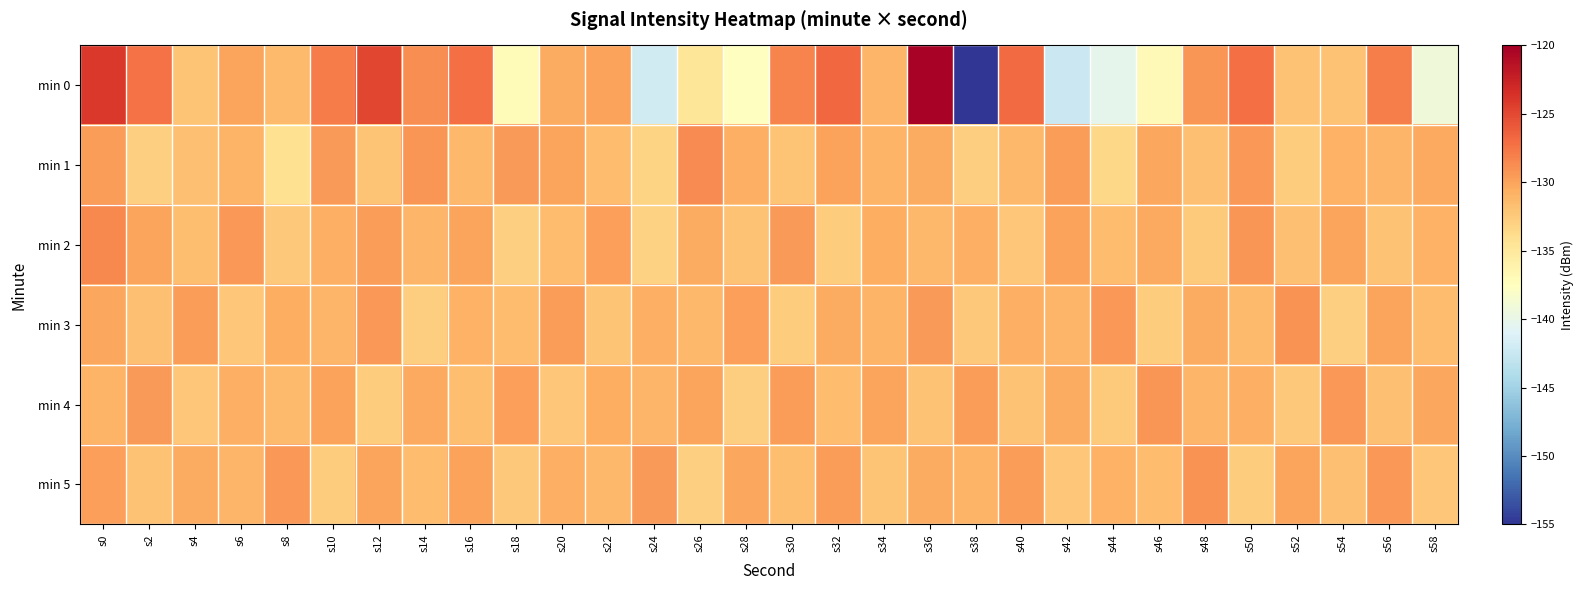

What is the spread (max minus min) of values at s28?

7.7